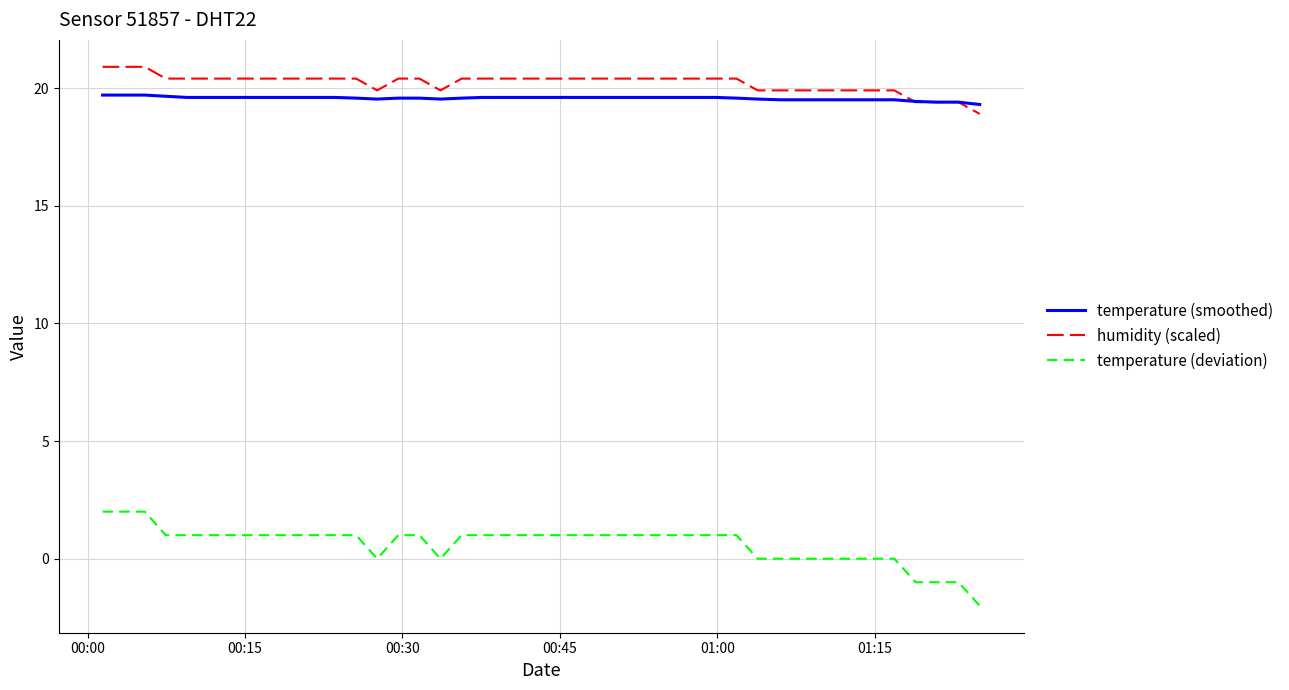

What are all the series names shown in the legend?

temperature (smoothed), humidity (scaled), temperature (deviation)